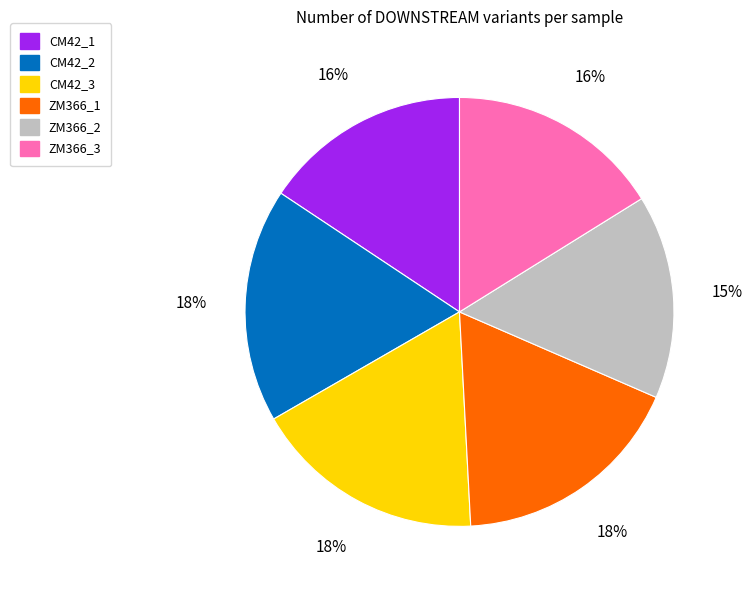

To the nearest percent, what is the combined percentage of ZM366_3 and CM42_1?

32%